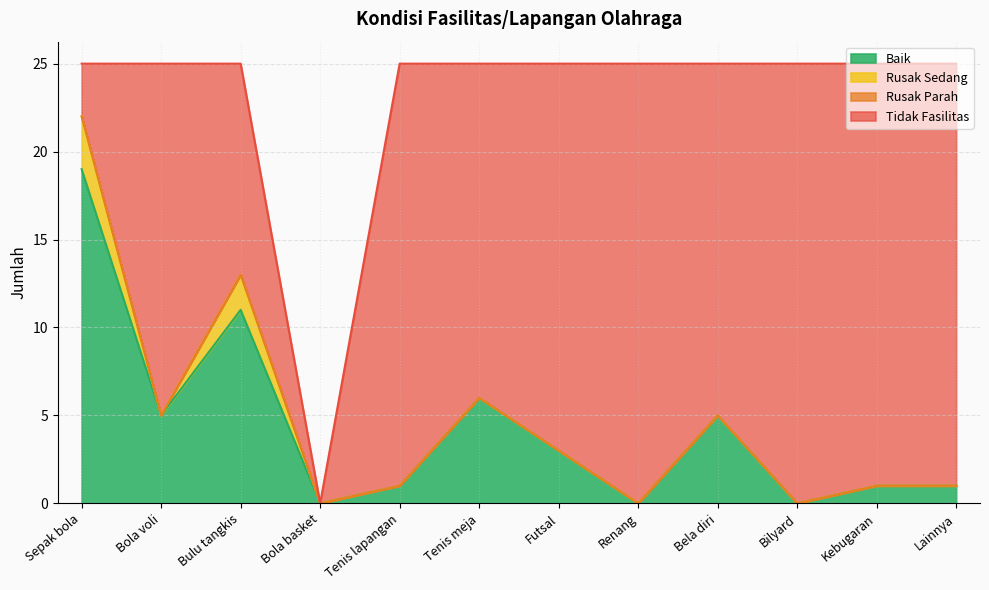

At which label does Baik reach its peak?

Sepak bola